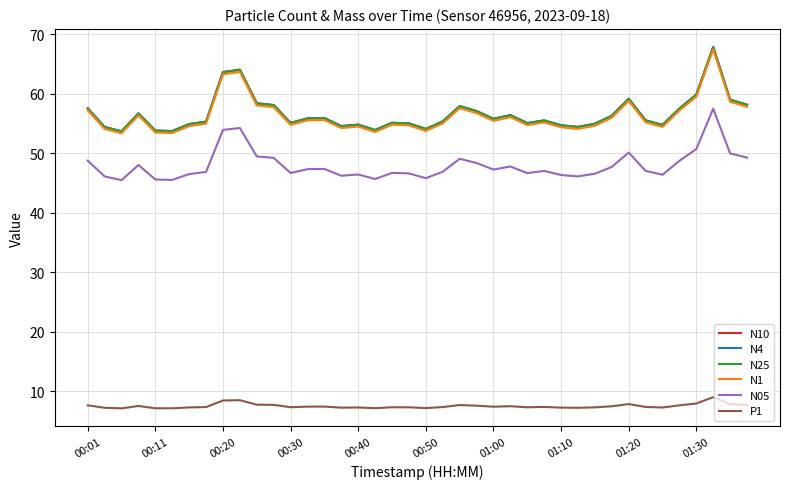

True or false: N4 and P1 intersect in this chart.

False